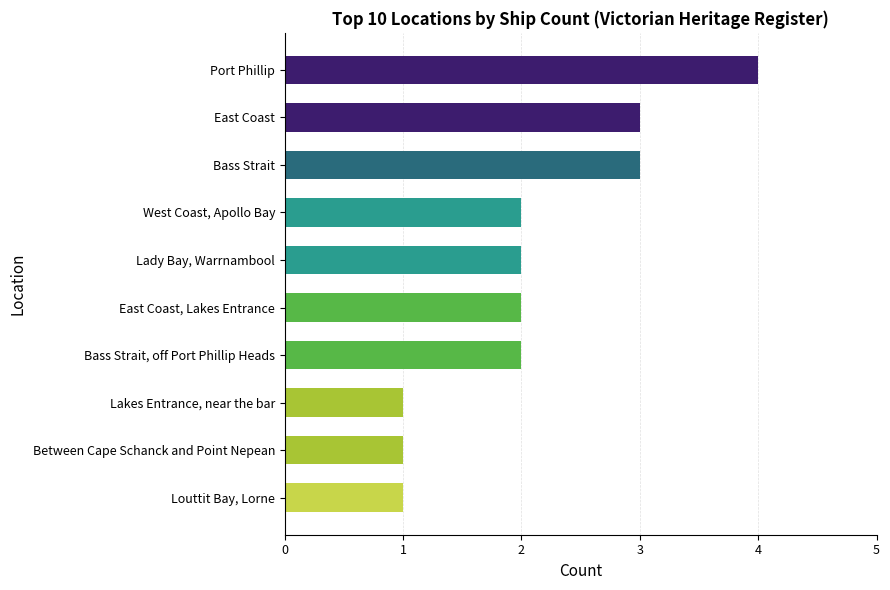

The chart shows a value of 1 at East Coast. True or false?

False